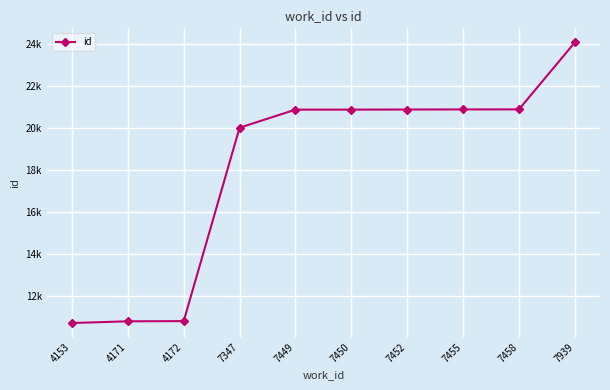

What is the difference between the maximum and minimum values?

13365